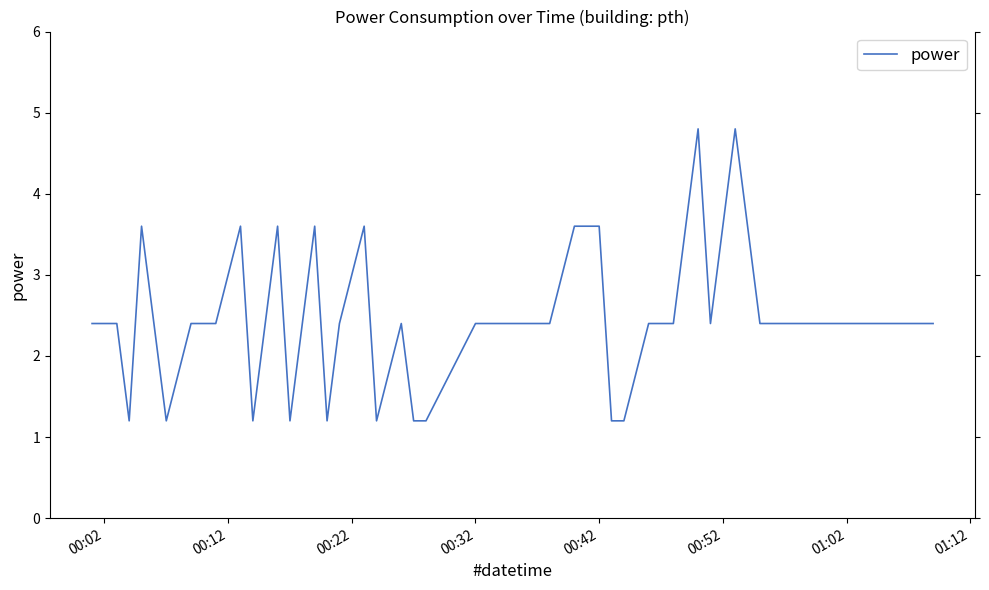

What is the greatest value displayed?

4.8